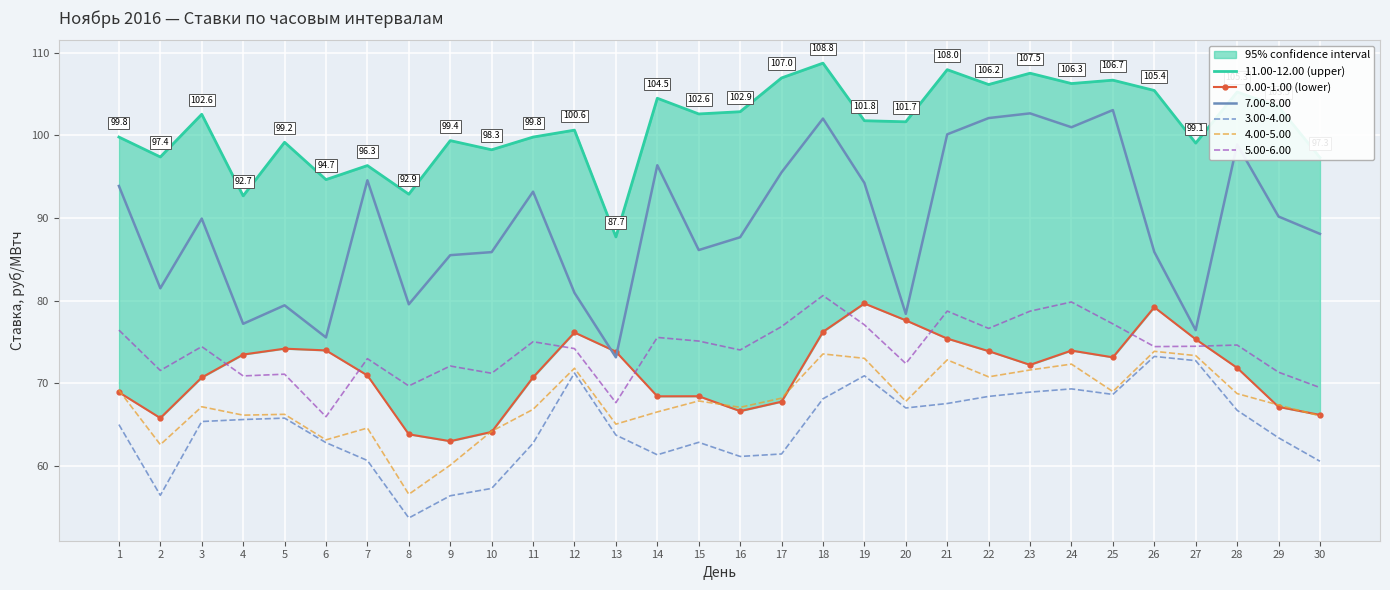

Is the value of 3.00-4.00 at 1 greater than the value of 5.00-6.00 at 11?

No